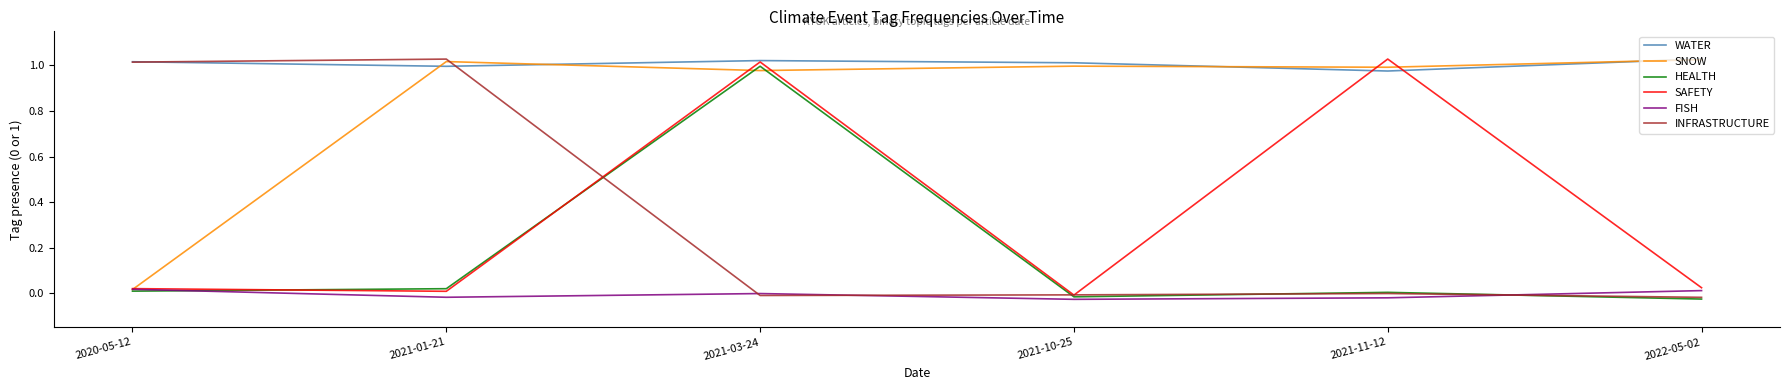

The WATER series shows 0.2 at 2022-05-02. True or false?

False